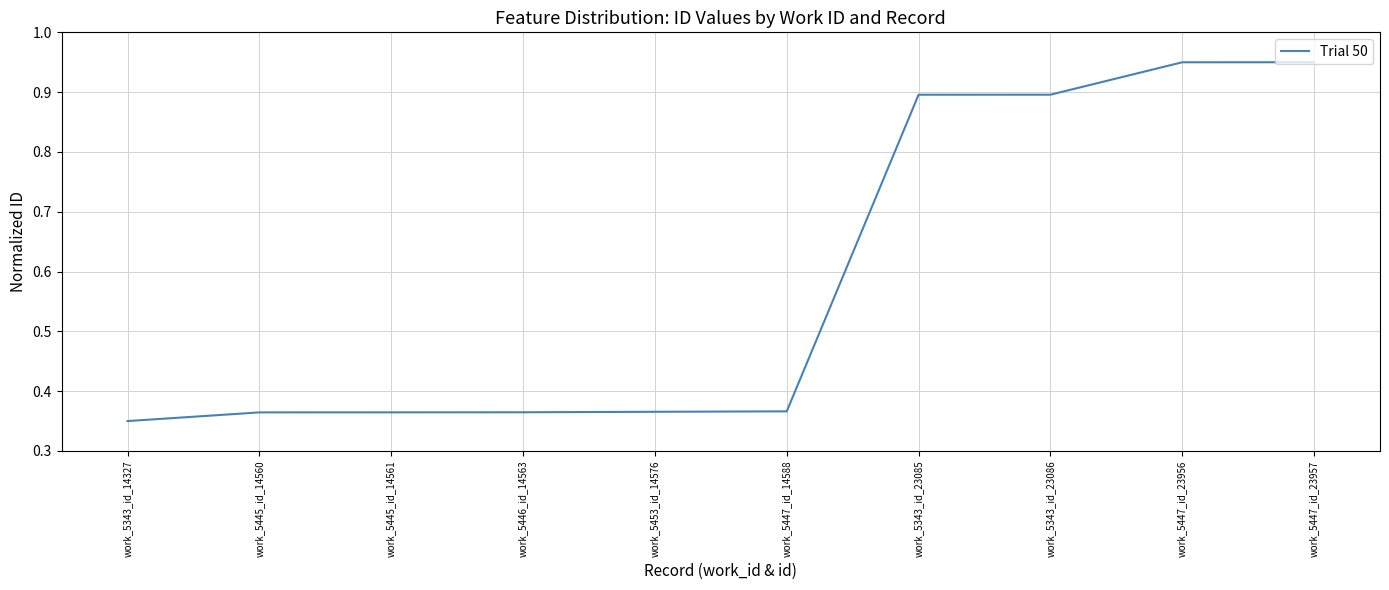

What position from the left is work_5446_id_14563?

4